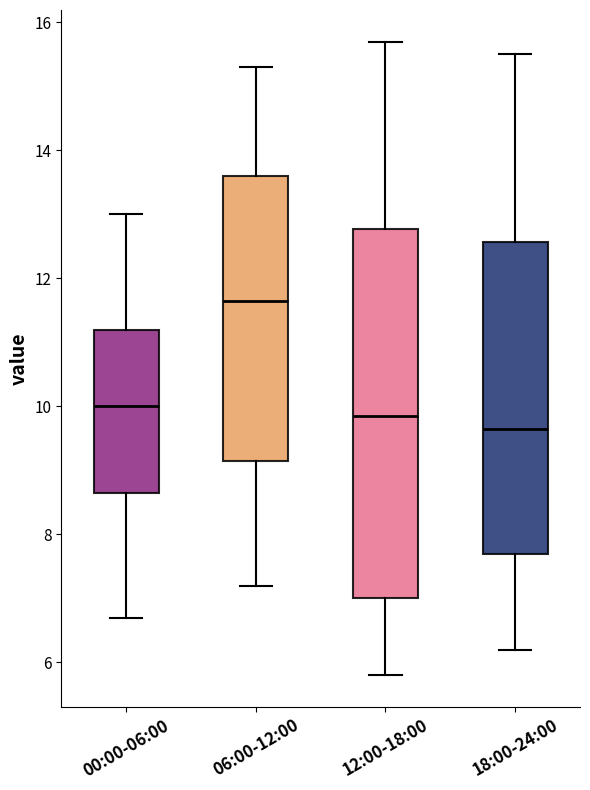

Reading left to right, read every box against the y-axis: the position of its median line, the range the box covers, and the ends of its whiskers. The values are not printed on the chart, so give them approximately, as read against the axis.

00:00-06:00: median 10.0, box 8.6 to 11.2, whiskers 6.8 to 13.0
06:00-12:00: median 11.6, box 9.2 to 13.6, whiskers 7.2 to 15.4
12:00-18:00: median 9.8, box 7.0 to 12.8, whiskers 5.8 to 15.8
18:00-24:00: median 9.6, box 7.8 to 12.6, whiskers 6.2 to 15.6